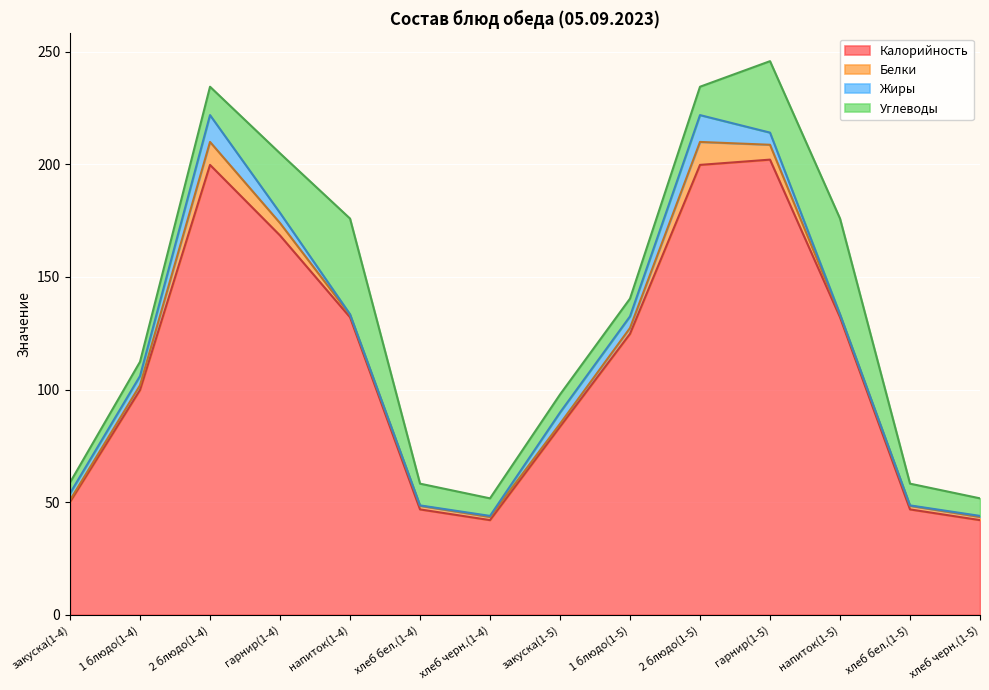

Which label corresponds to the smallest value in the chart?

хлеб бел.(1-4)